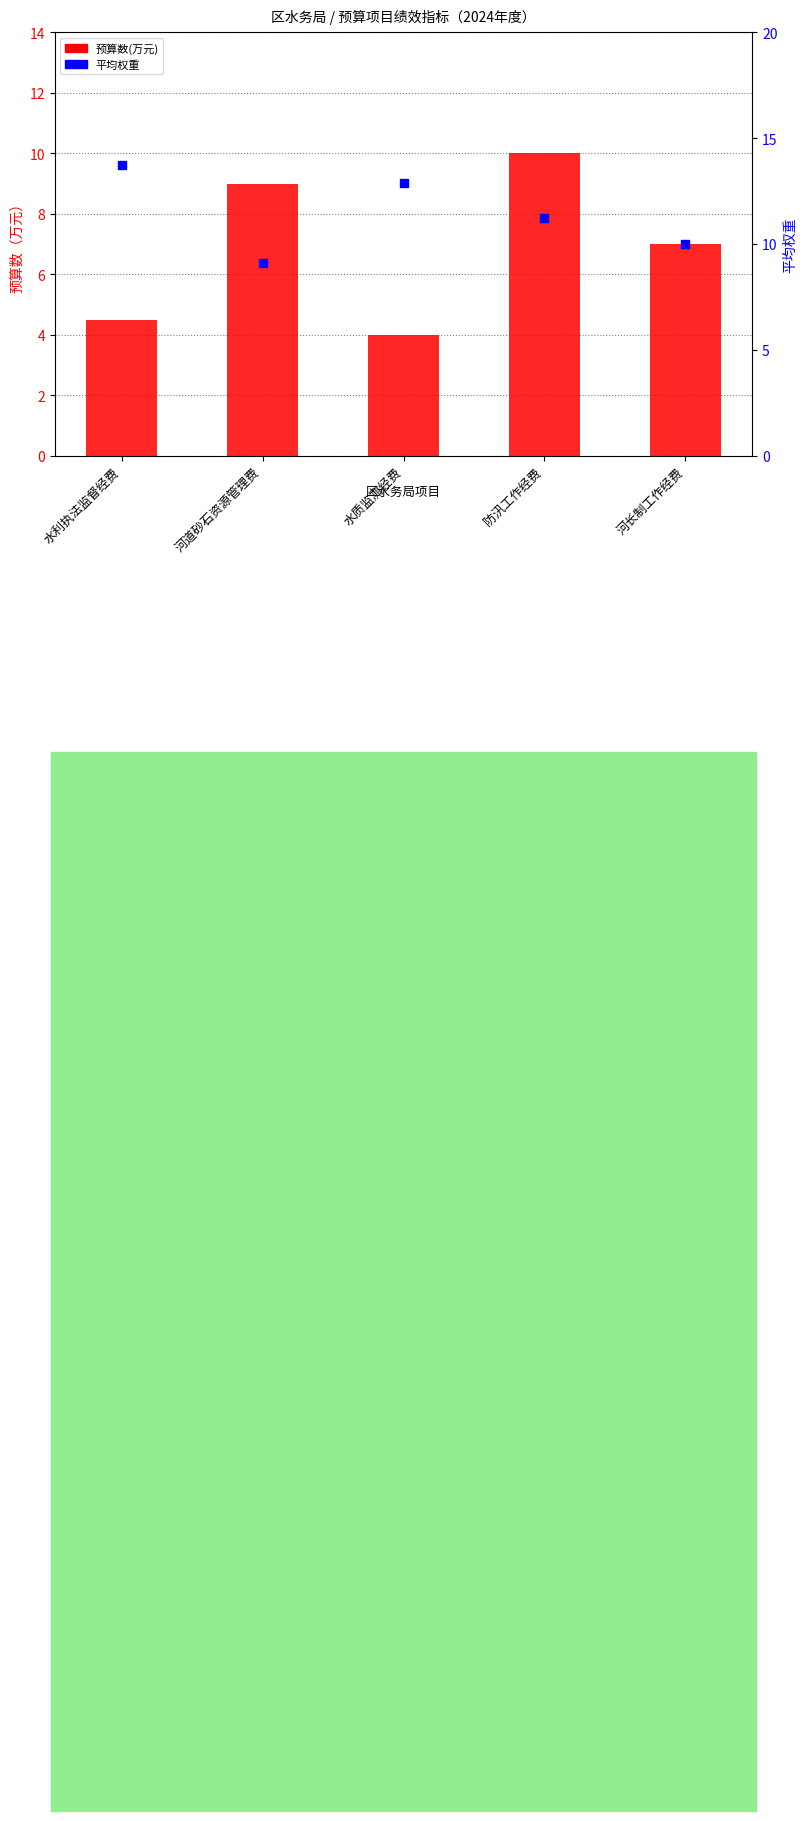

Which series contains the highest Y value?

平均权重